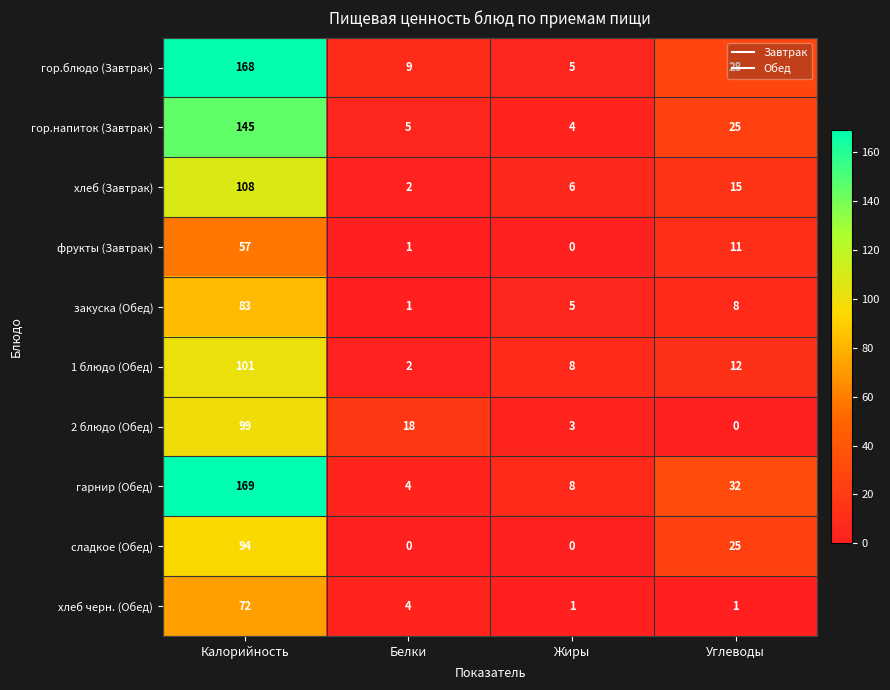

At which category does the chart reach its peak across all series?

Калорийность